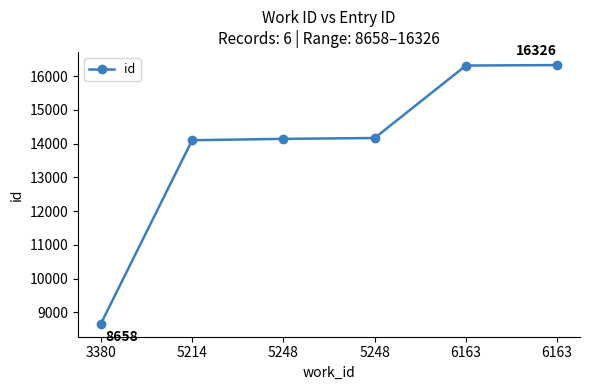

Rank the categories by value from lowest to highest.

3380, 5214, 5248, 5248, 6163, 6163